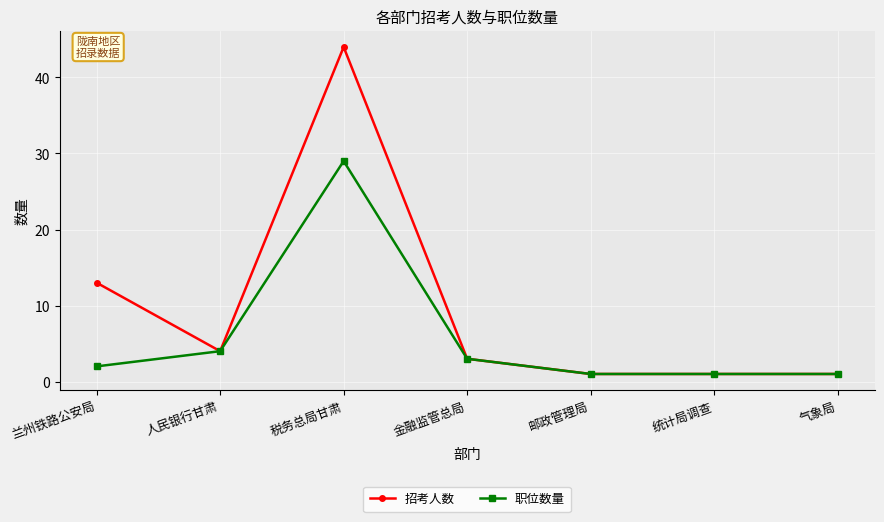

Reading right to left, what are all the values shown in this chart?

招考人数: 1	1	1	3	44	4	13
职位数量: 1	1	1	3	29	4	2